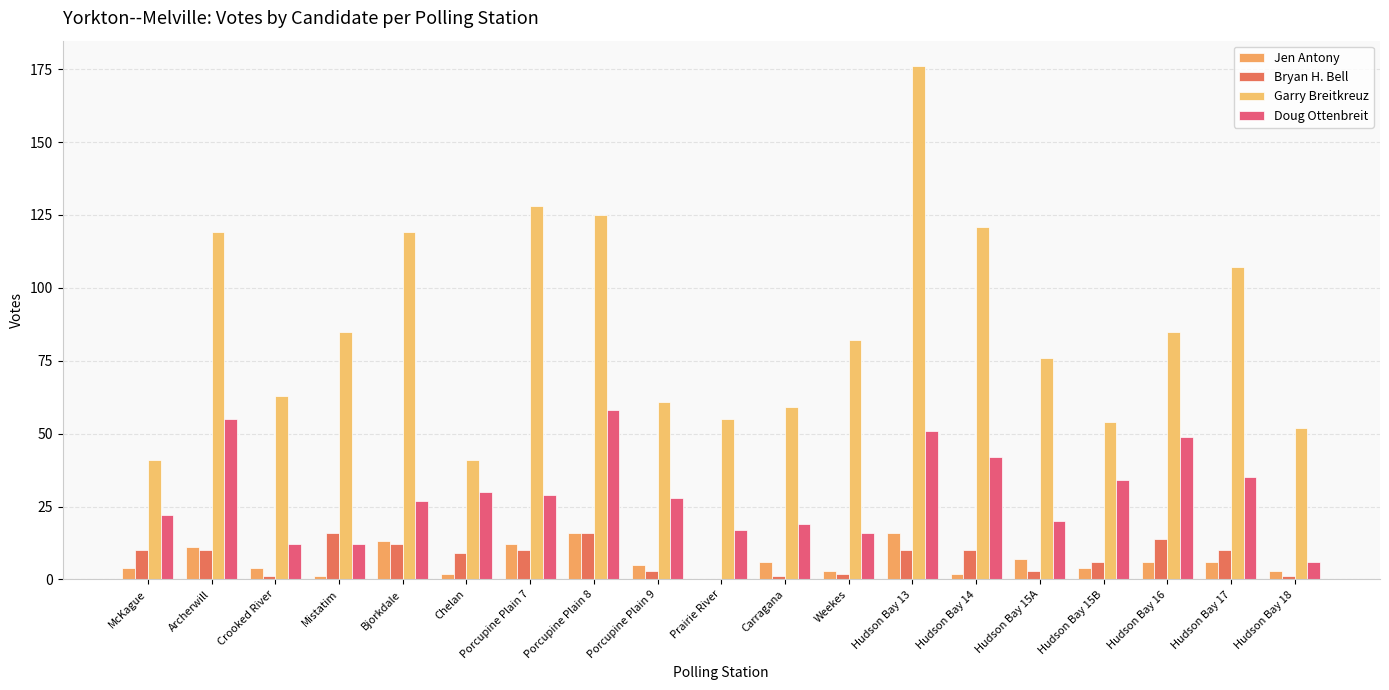

Is the value of Doug Ottenbreit at Porcupine Plain 7 greater than the value of Garry Breitkreuz at Chelan?

No